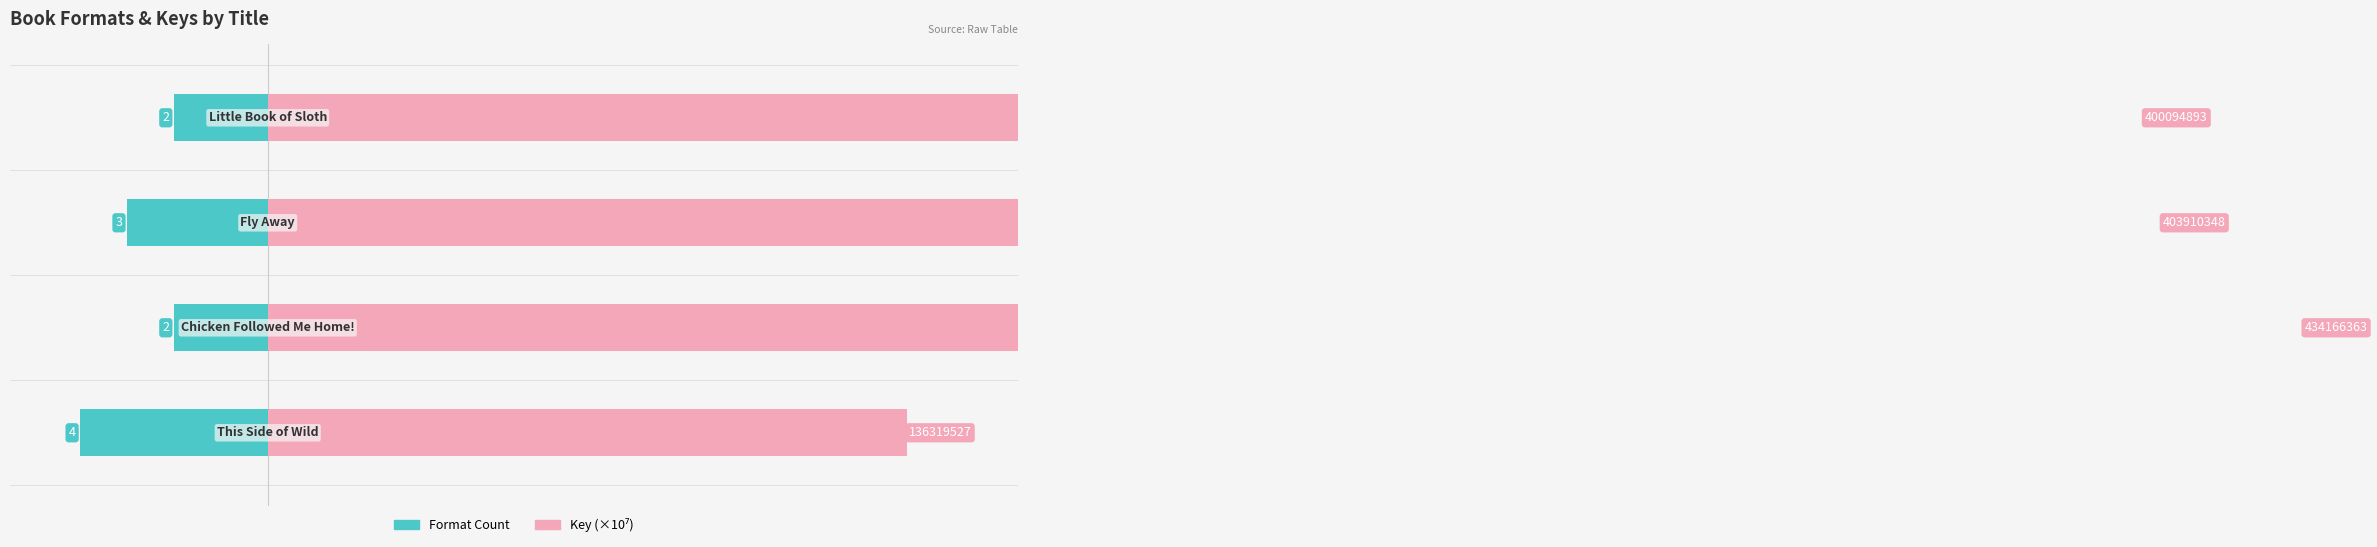

How many distinct data groups are displayed?

2